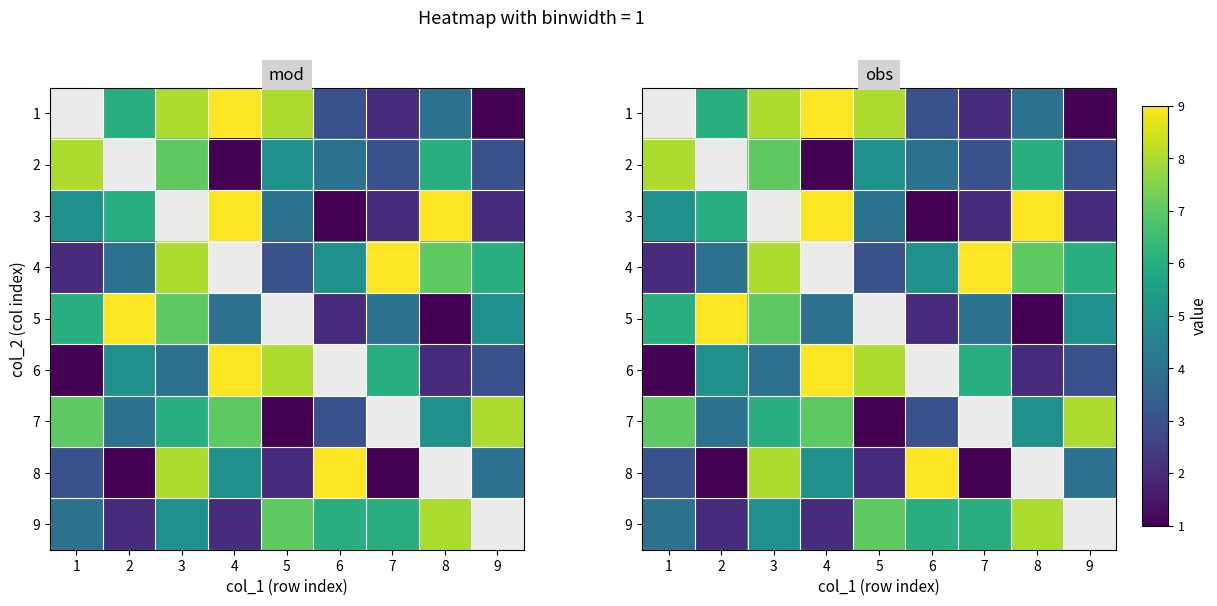

What is the maximum value shown in the chart?

9.0